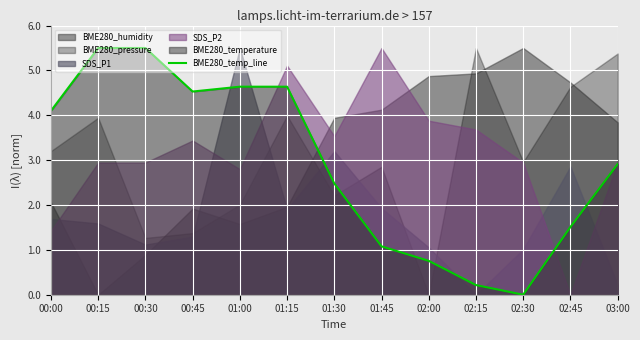

What is the ratio of the value at 01:30 to the value at 01:45?

2.3